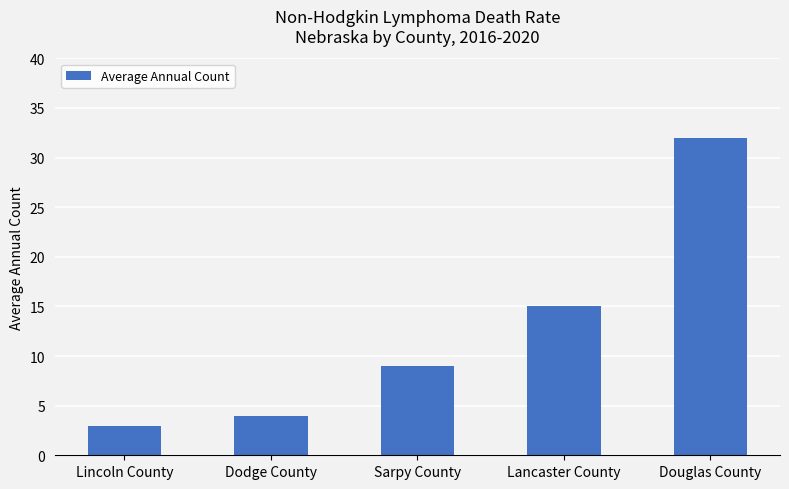

What is the change in value from Lincoln County to Sarpy County?

+6